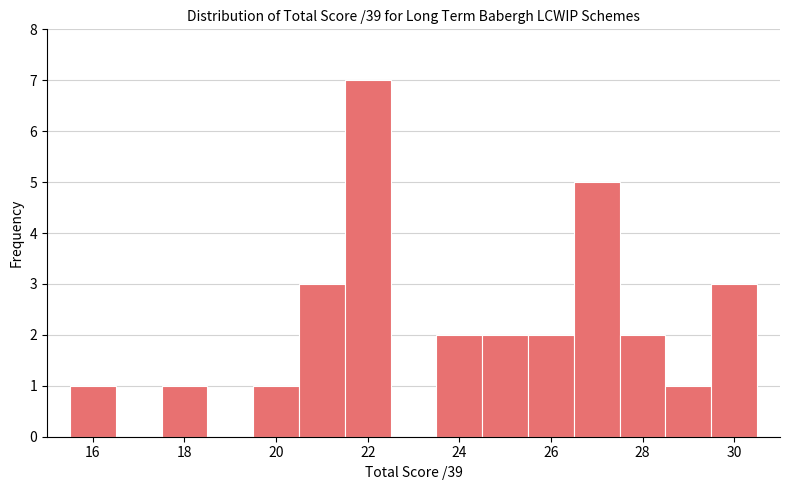

What is the height of the bar covering 19.5 to 20.5 on the x-axis? Neither the bar edges nor the heights are printed on the chart, so give them approximately, as read against the axes.

1